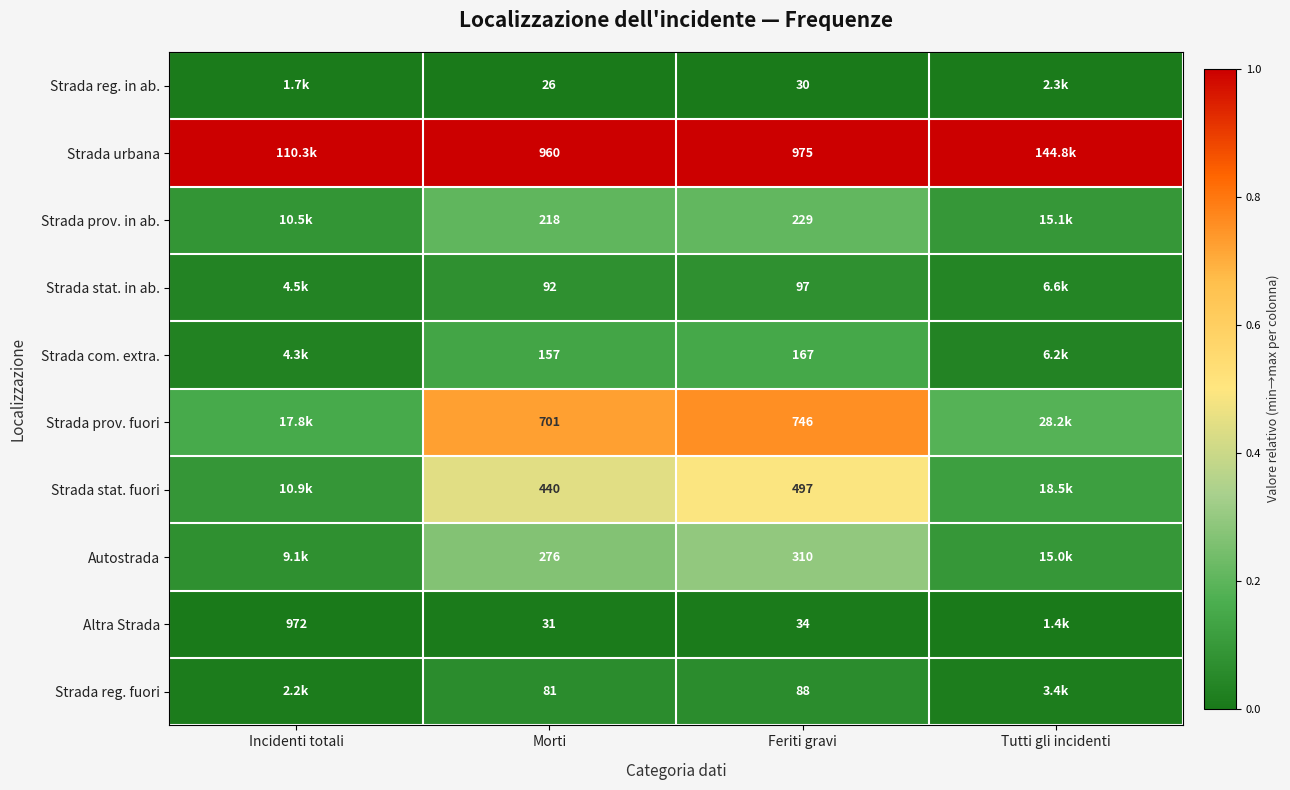

The Strada com. extra. series shows 0.1 at Morti. True or false?

True